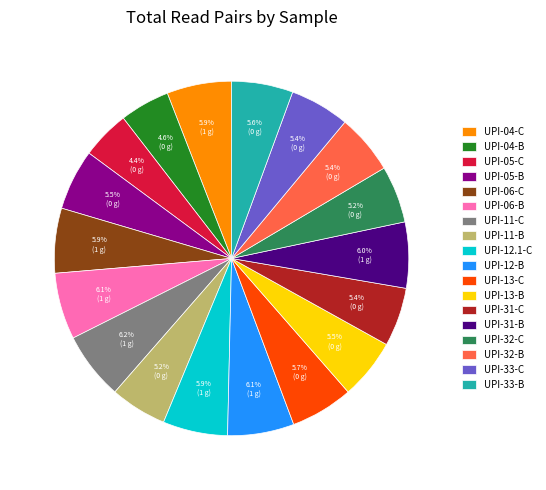

To the nearest percent, what is the average slice percentage?

6%